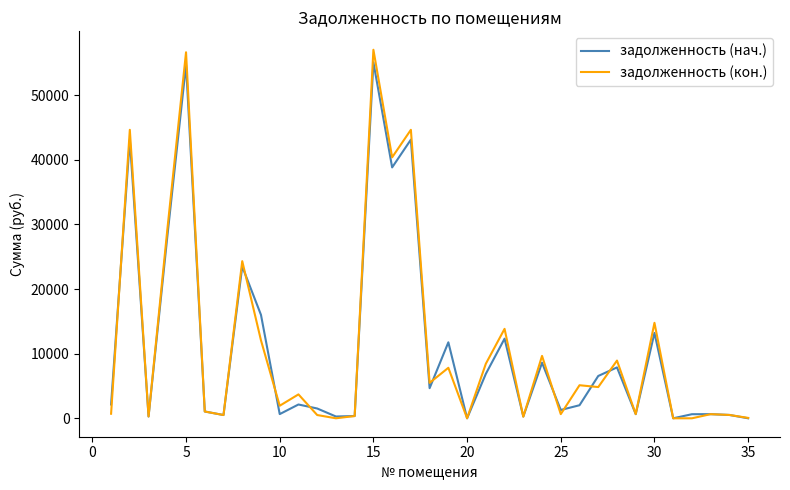

At how many categories does at least one series exceed 50590?

2